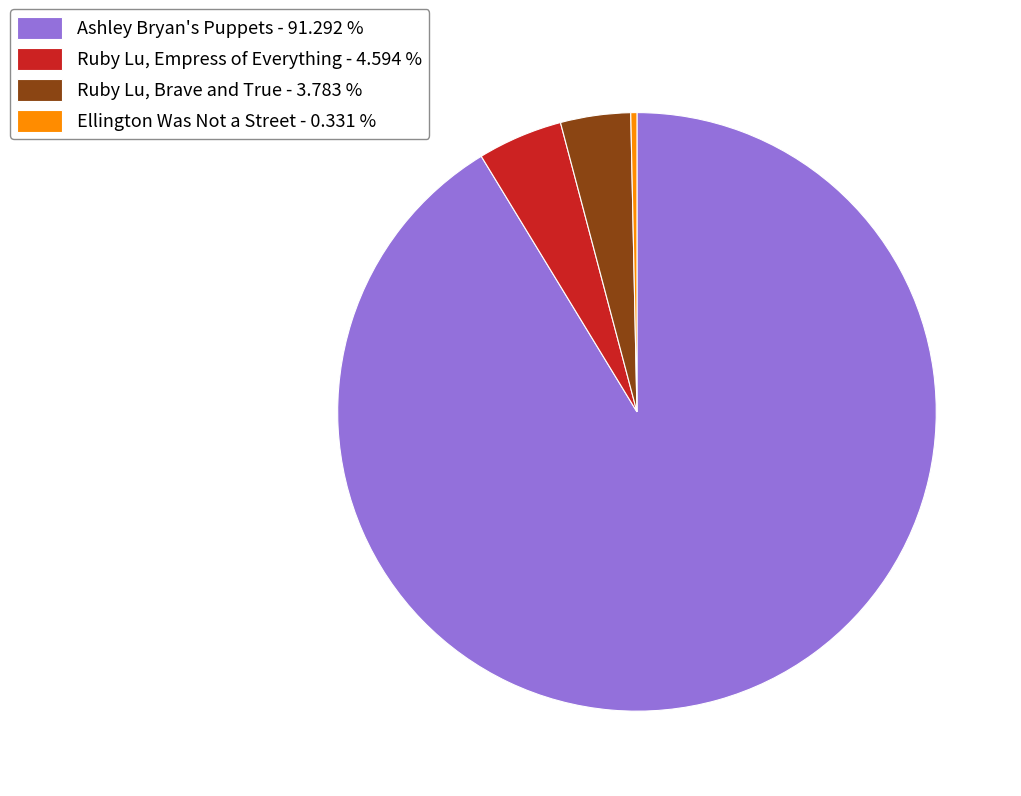

Do Ruby Lu, Empress of Everything - 4.594 % and Ashley Bryan's Puppets - 91.292 % together represent more than half of the pie?

Yes